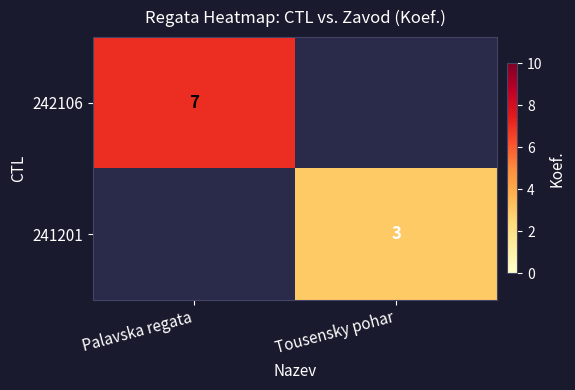

The 241201 series shows 3 at Tousensky pohar. True or false?

True